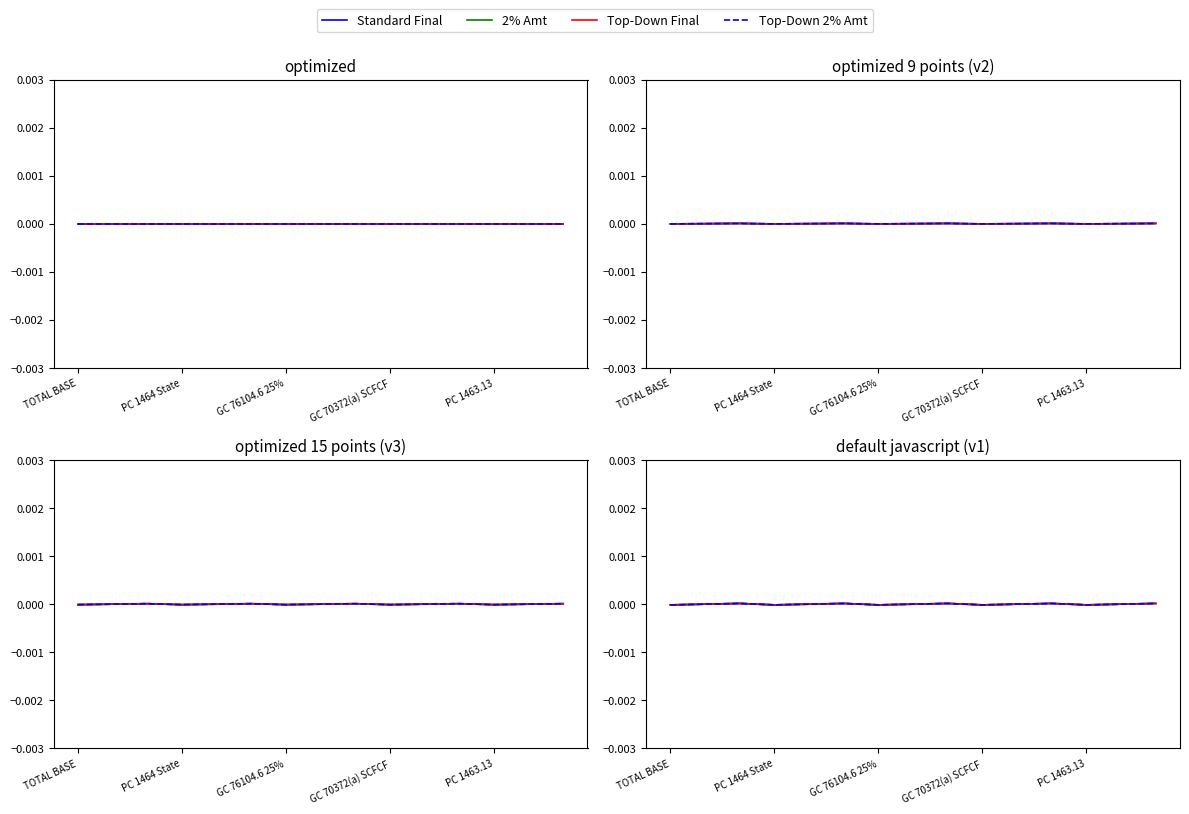

Which series changed the most between PC 1464 State and GC 70372(a) SCFCF?

Standard Final